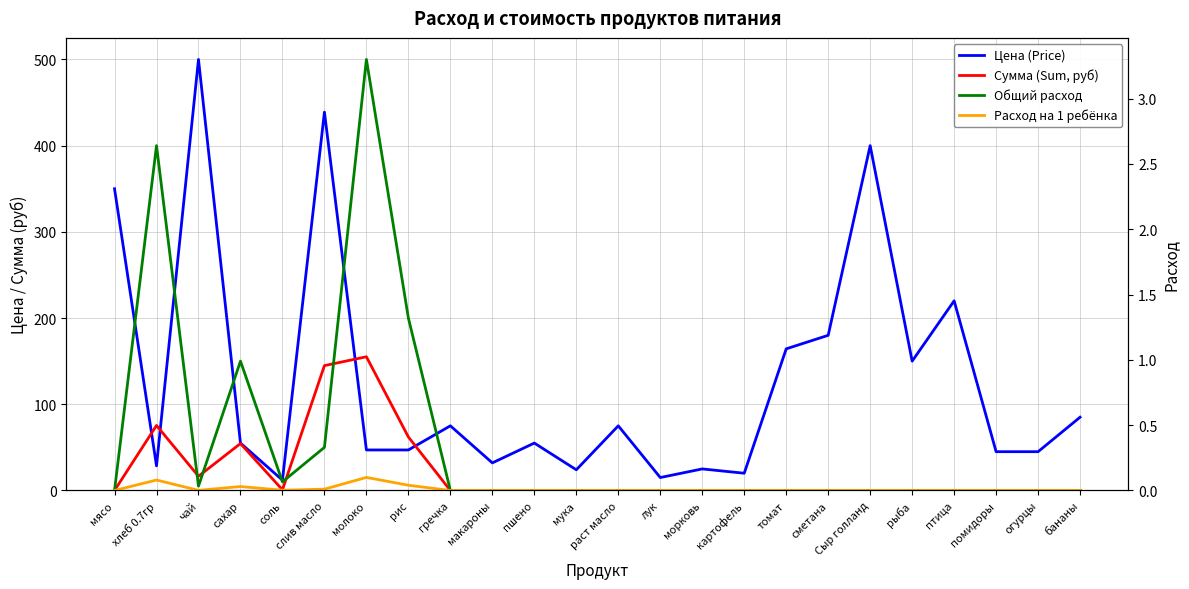

The value of Цена (Price) at гречка is 128.8. True or false?

False